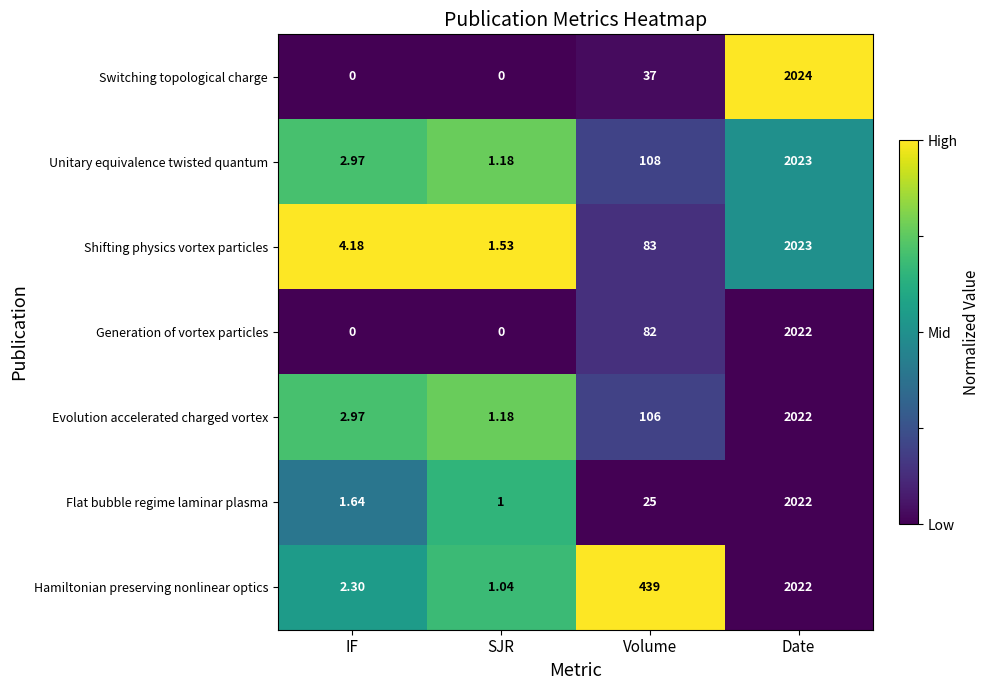

What is the difference between the highest and lowest values at IF?

4.2